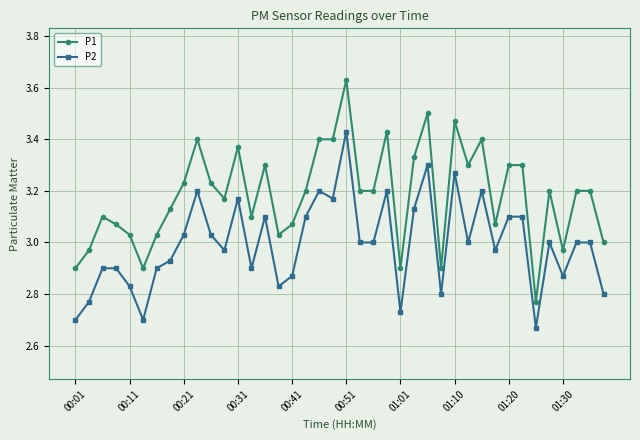

Rank the series by their maximum value, from highest to lowest.

P1, P2